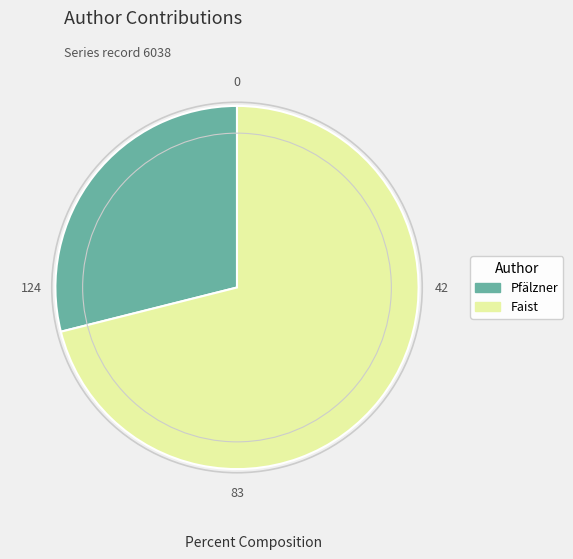

Between Pfälzner and Faist, which is larger?

Faist